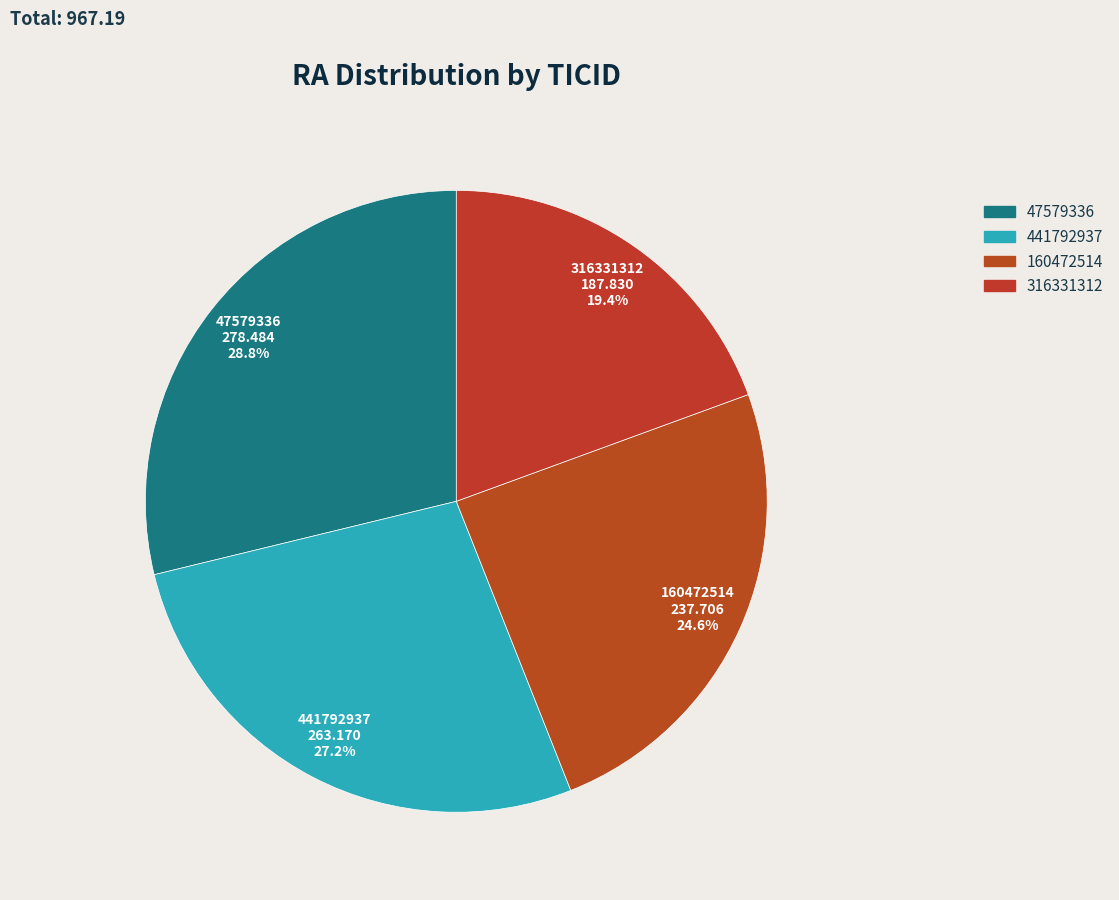

How many segments does this pie chart have?

4